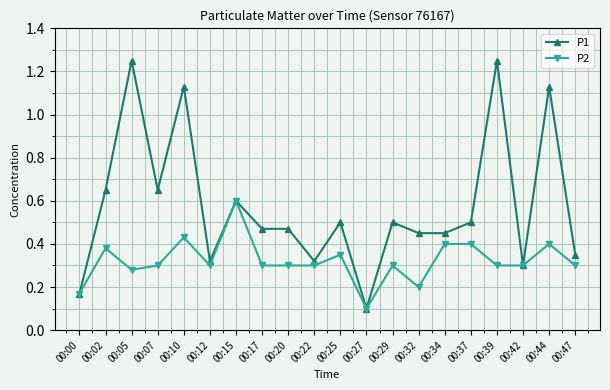

What is the difference between the P1 values at 00:47 and 00:20?

0.1